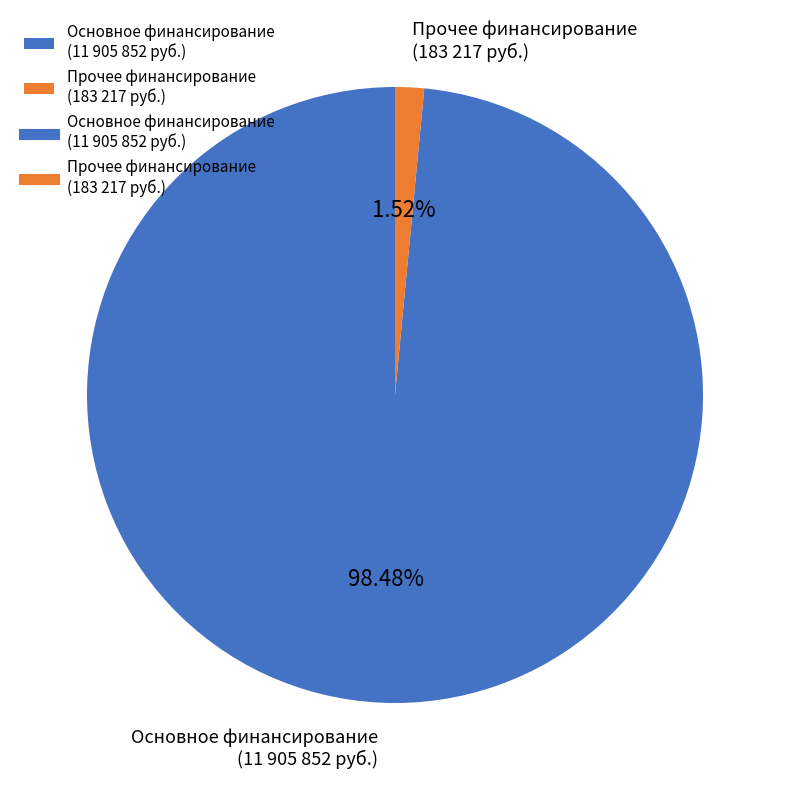

Which slice is the largest?

Основное финансирование (11 905 852 руб.)